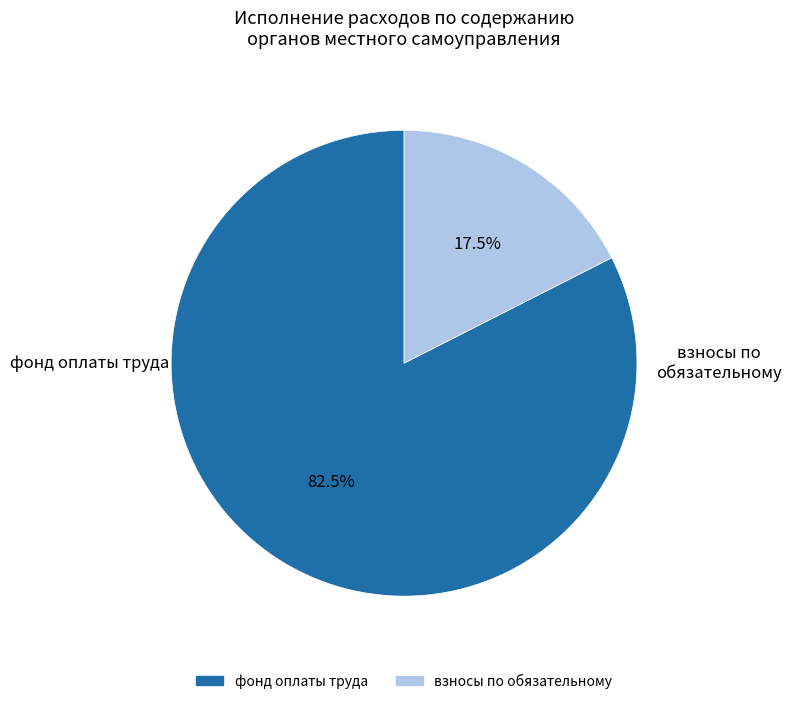

Is there any slice that represents more than half of the pie?

Yes